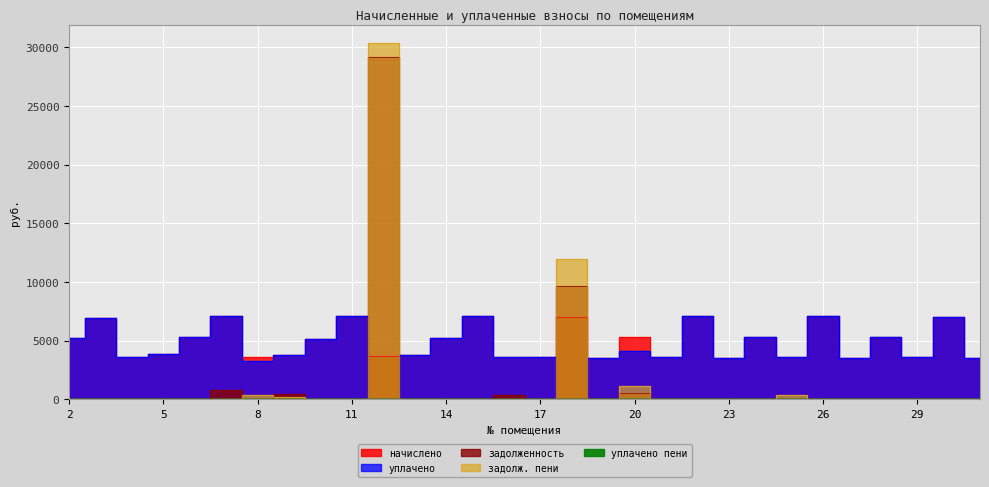

How many interior local peaks does the задолженность series have?

6